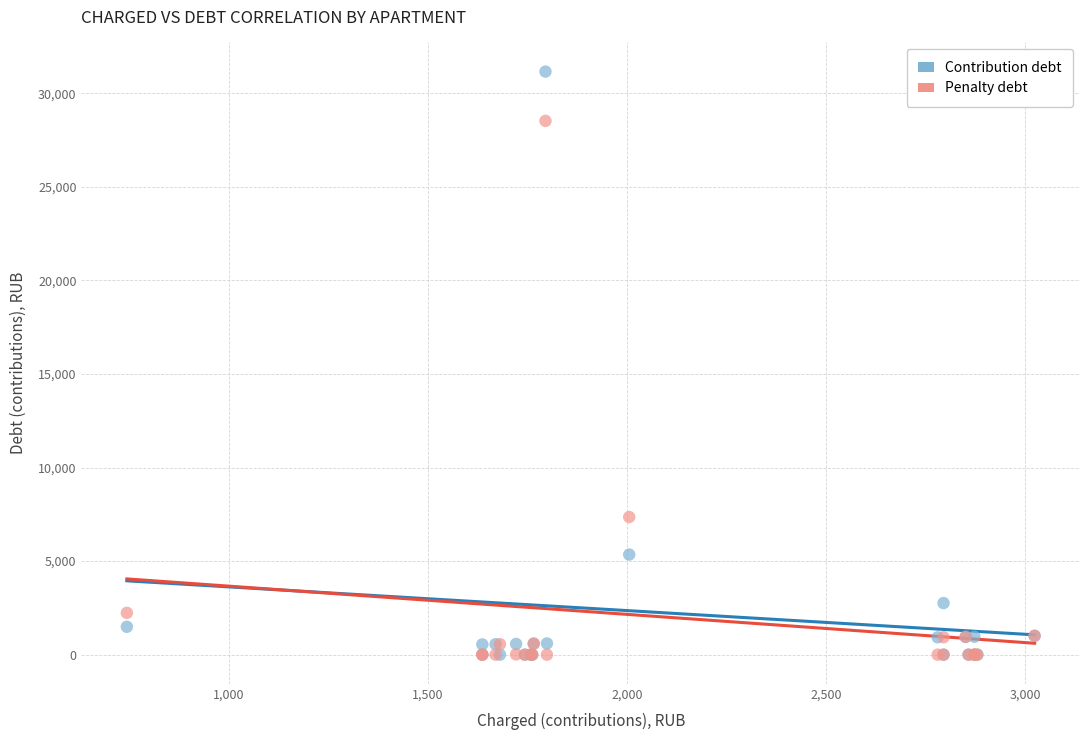

Which series reaches the maximum Y coordinate?

Contribution debt